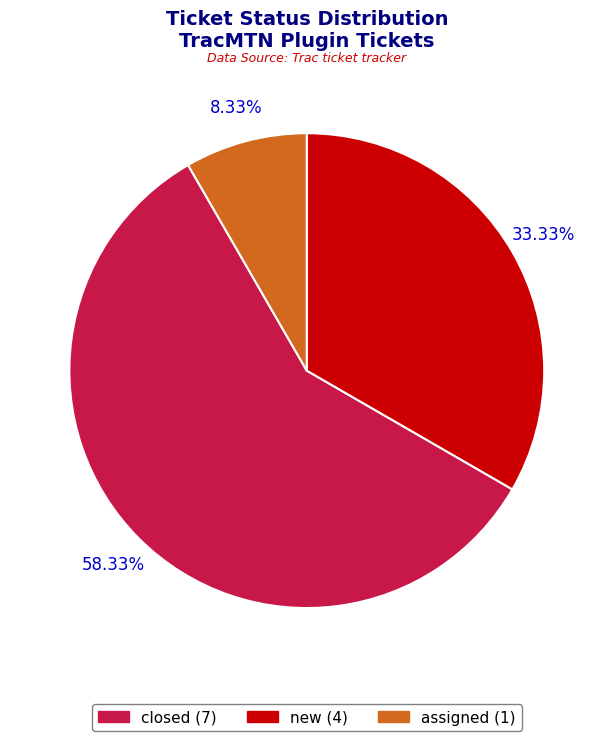

How many segments does this pie chart have?

3